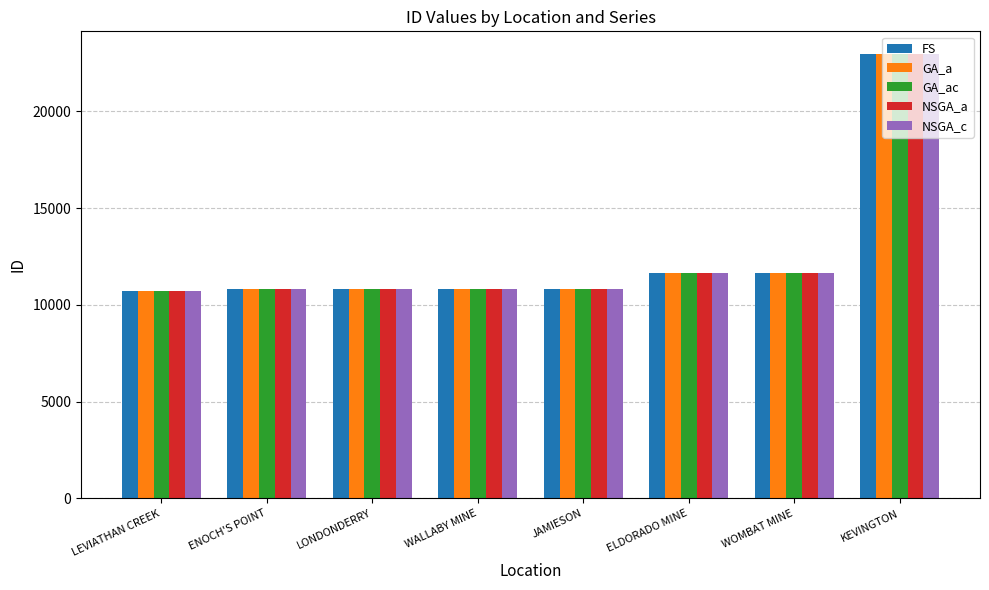

What is the difference between the maximum and minimum values in the NSGA_c series?

12245